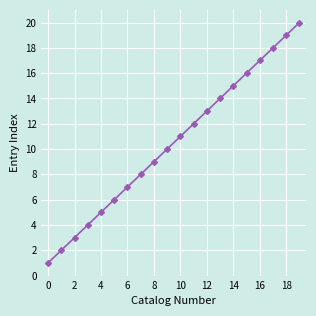

What is the difference between the maximum and minimum values?

19